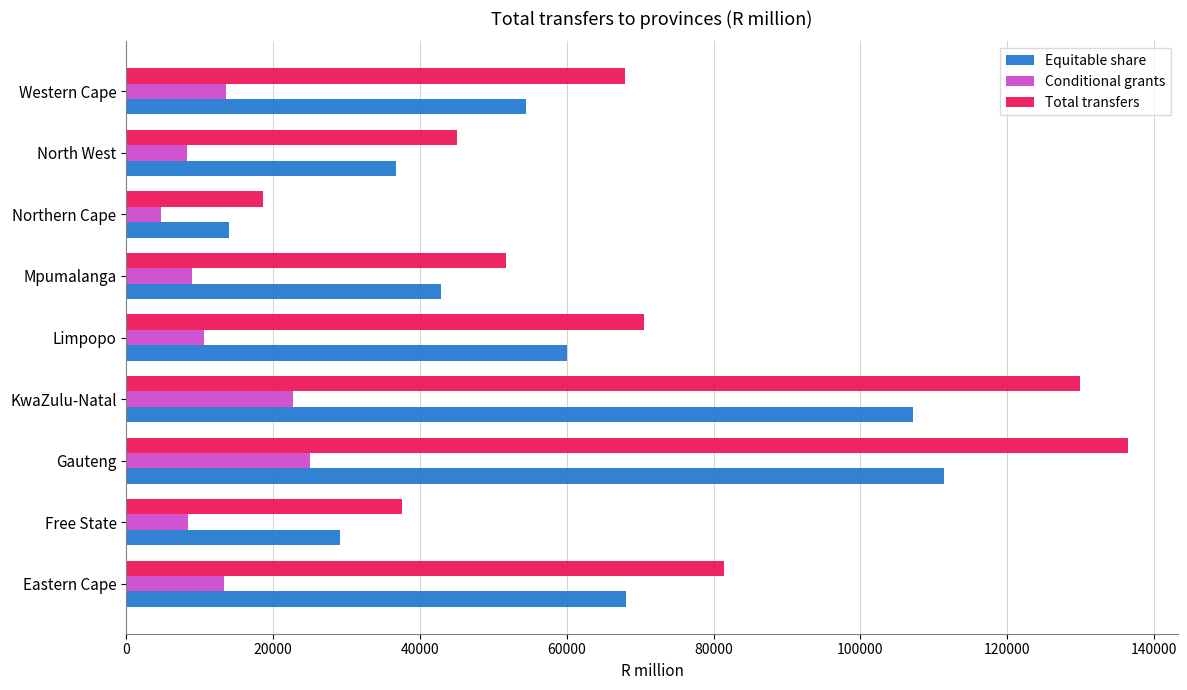

What is the difference between the highest and lowest values at Western Cape?

54448.2